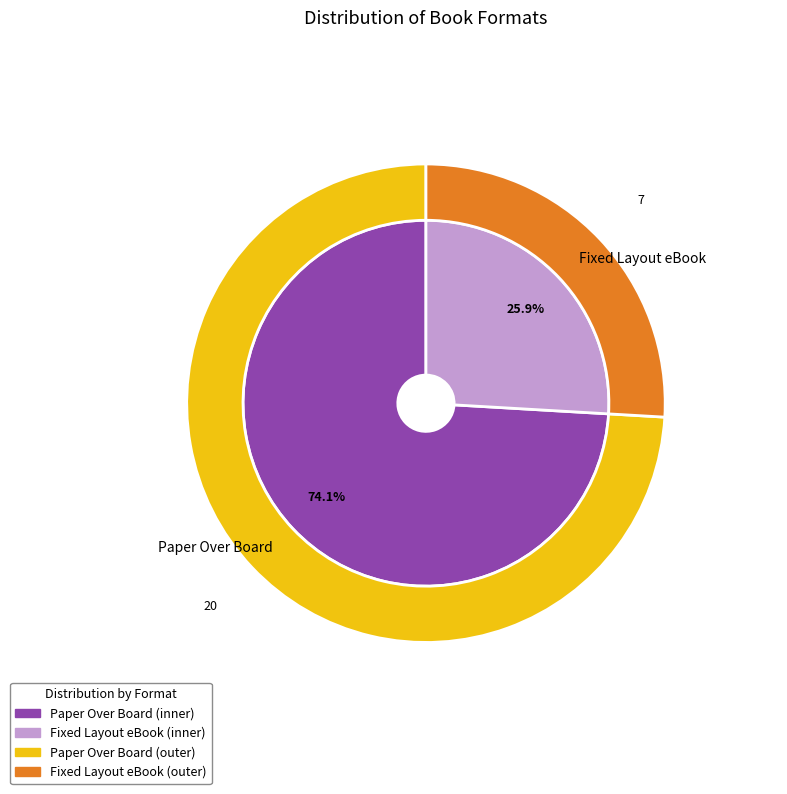

The Fixed Layout eBook slice represents 26% of the pie. True or false?

True